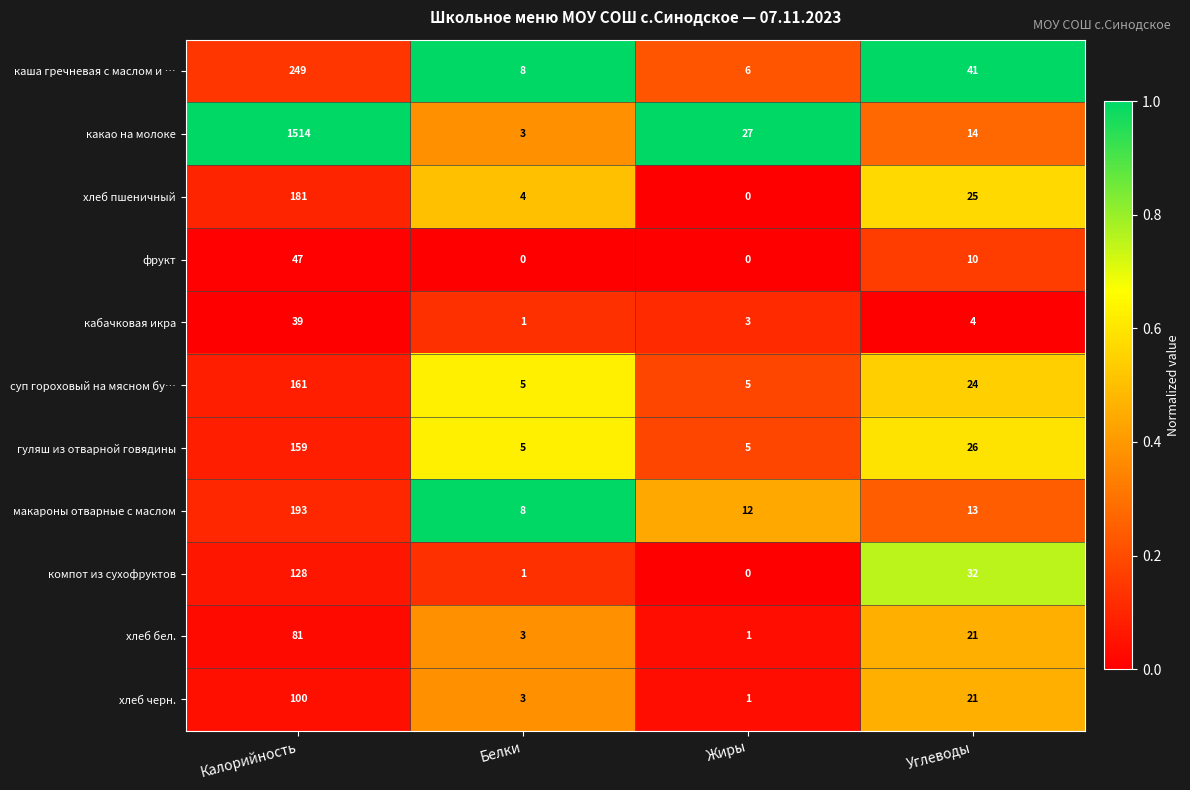

What is the difference between the каша гречневая с маслом и … values at Белки and Углеводы?

33